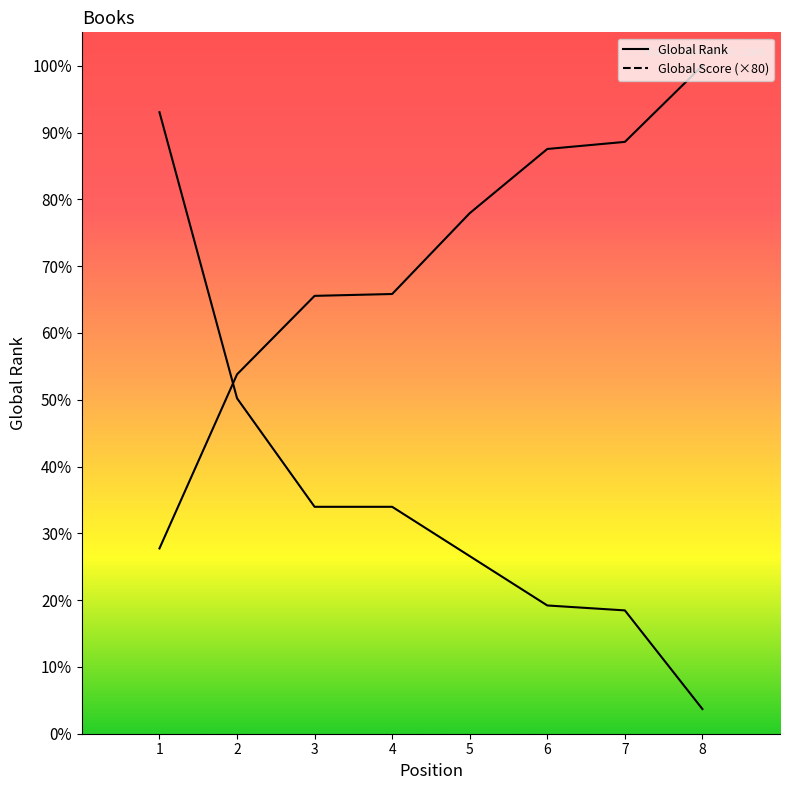

How many values in the Global Rank series are below 8442?

4